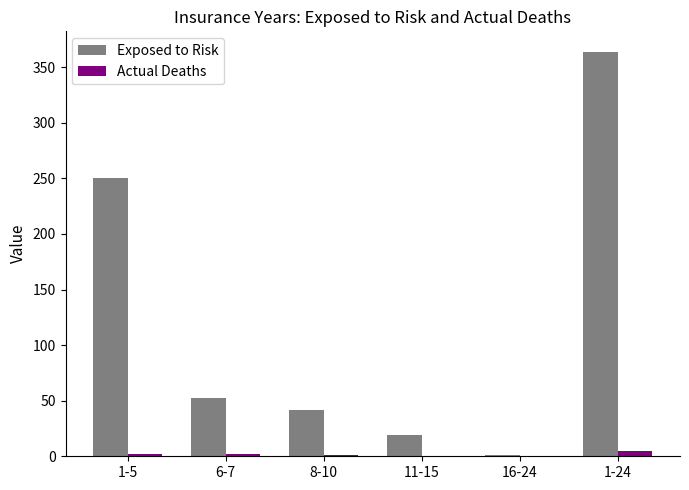

True or false: Exposed to Risk has a value of 19 at 11-15.

True